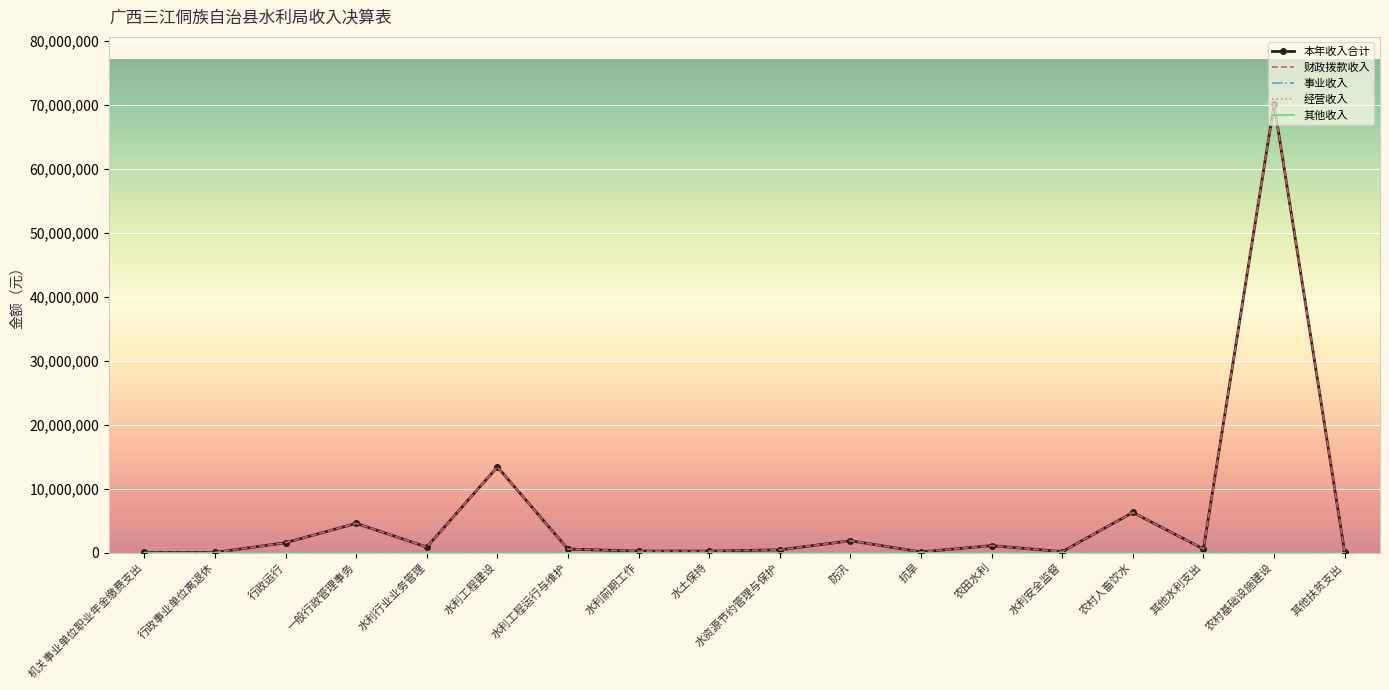

Between 机关事业单位职业年金缴费支出 and 其他扶贫支出, which series saw the biggest shift?

本年收入合计